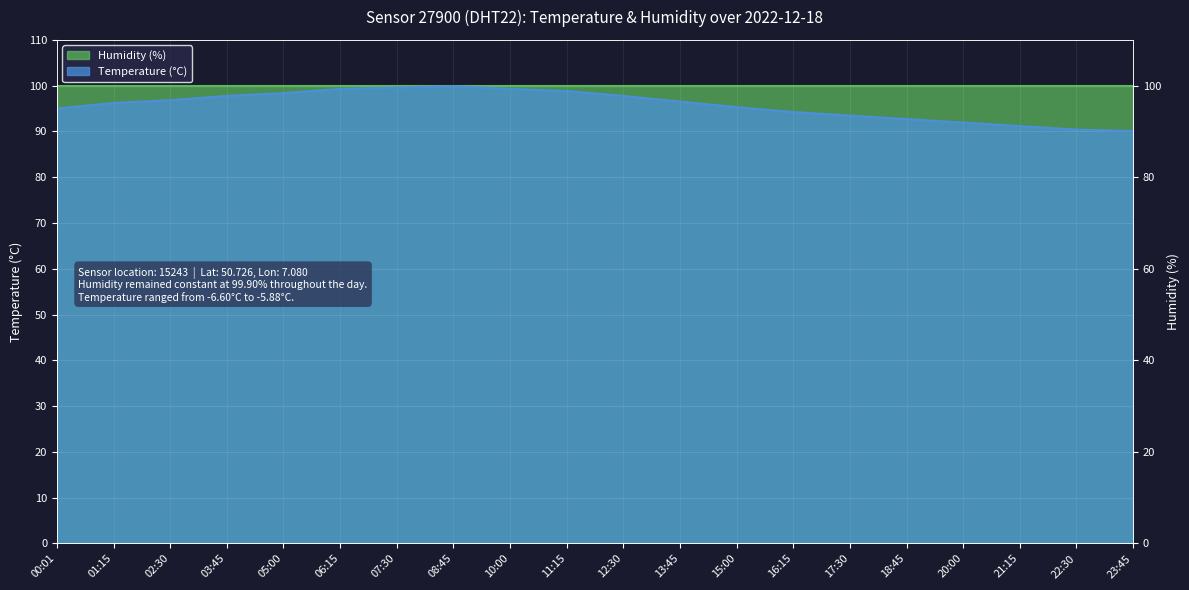

What is the greatest value displayed?

99.9